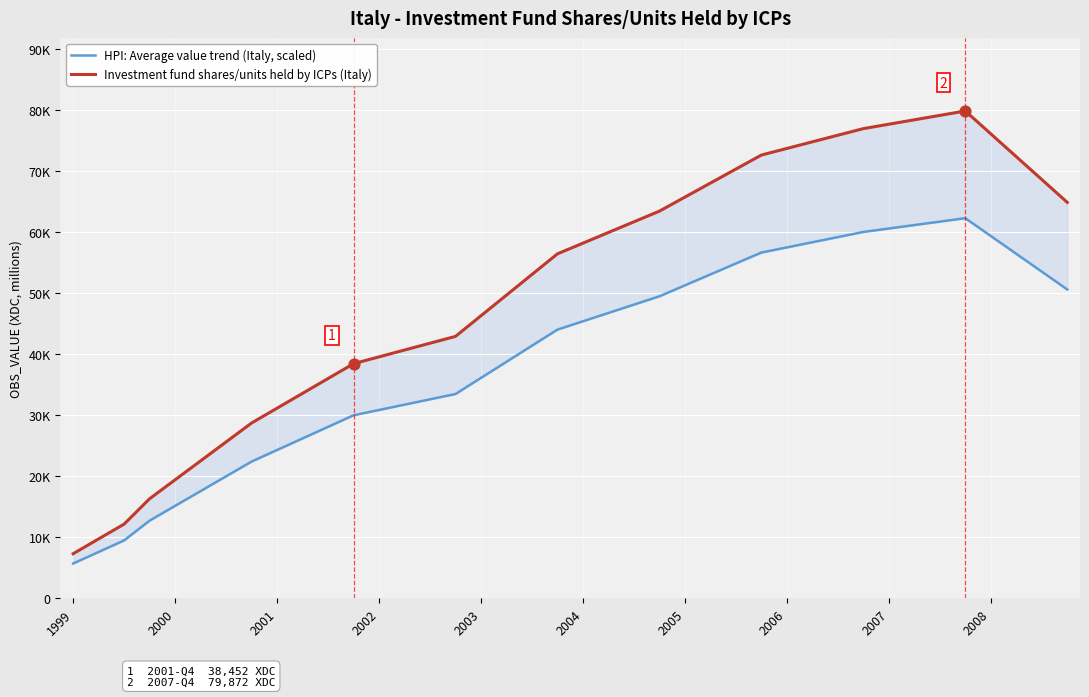

At how many categories does at least one series exceed 59444?

19